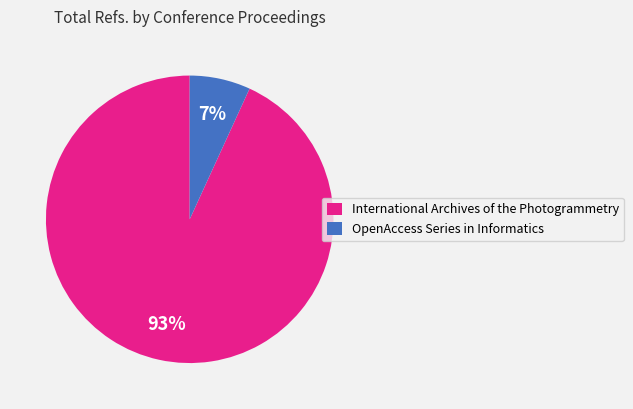

To the nearest percent, what percentage of the pie is OpenAccess Series in Informatics?

7%